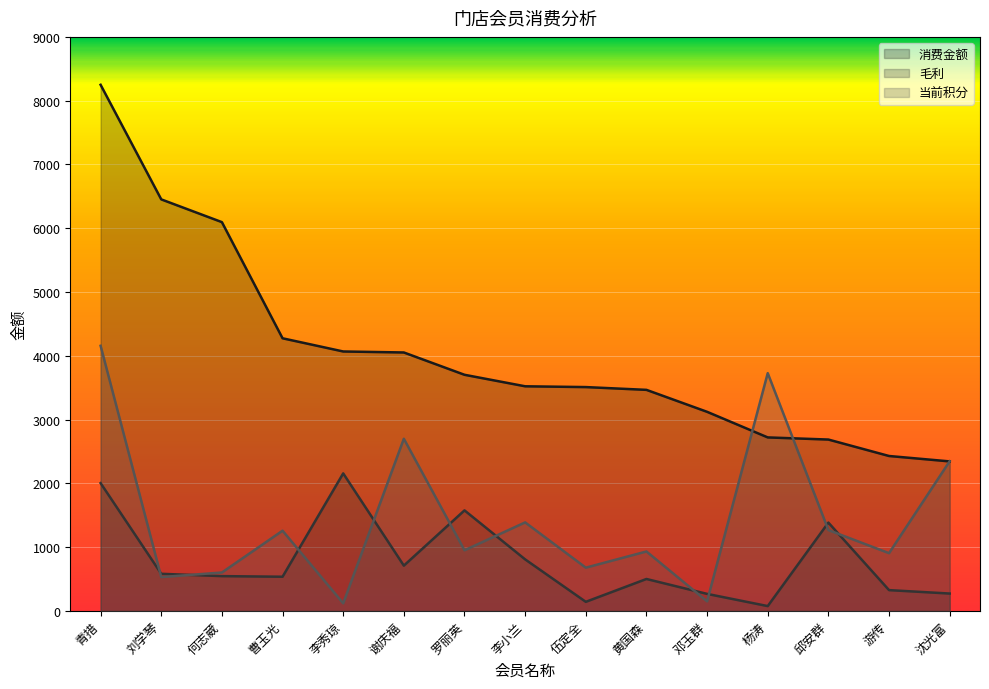

True or false: 毛利 and 消费金额 cross at least once.

False